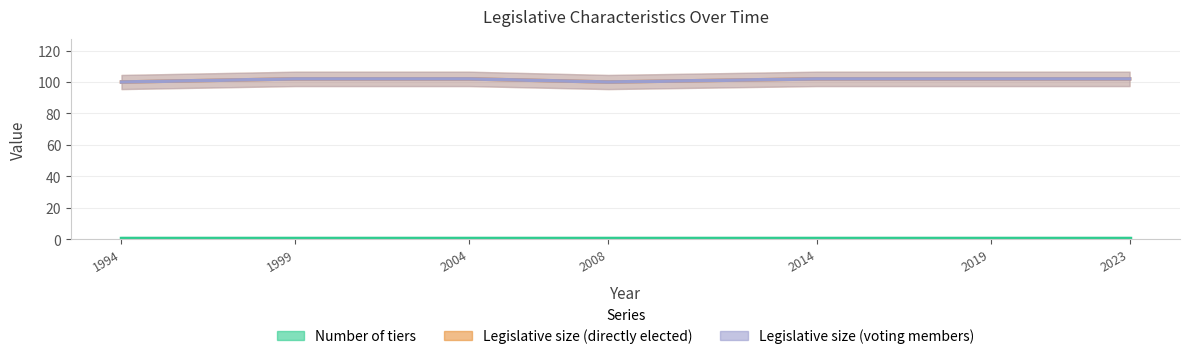

What is the value of the Legislative size (voting members) point at the 1st from the left?

100